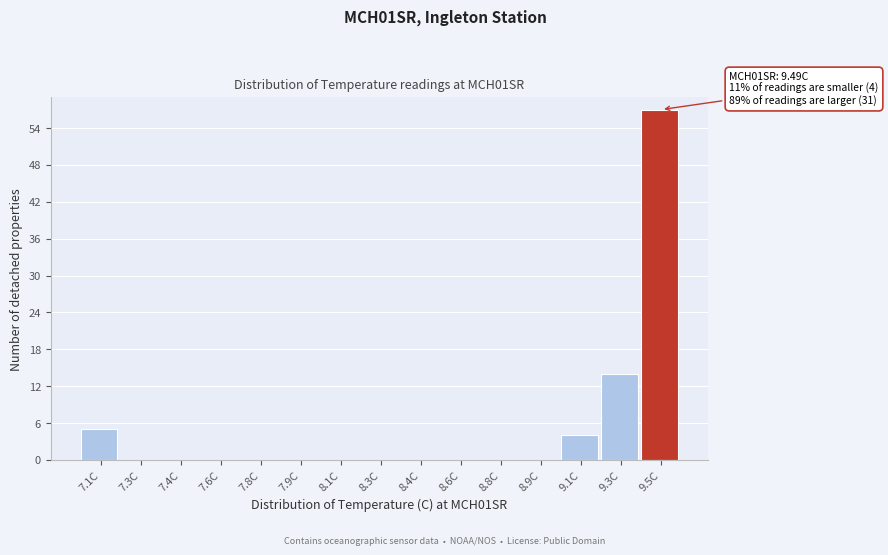

Reading right to left, list all the values displayed in this chart.

9.5C=57	9.3C=14	9.1C=4	8.9C=0	8.8C=0	8.6C=0	8.4C=0	8.3C=0	8.1C=0	7.9C=0	7.8C=0	7.6C=0	7.4C=0	7.3C=0	7.1C=5